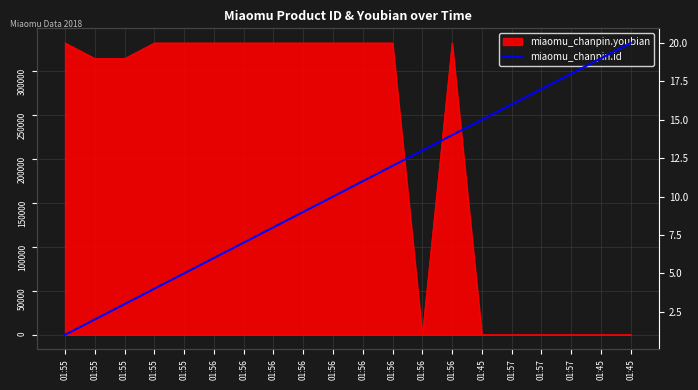

List the labels in order of value, largest first.

01:45, 01:45, 01:57, 01:57, 01:57, 01:45, 01:56, 01:56, 01:56, 01:56, 01:56, 01:56, 01:56, 01:56, 01:56, 01:55, 01:55, 01:55, 01:55, 01:55